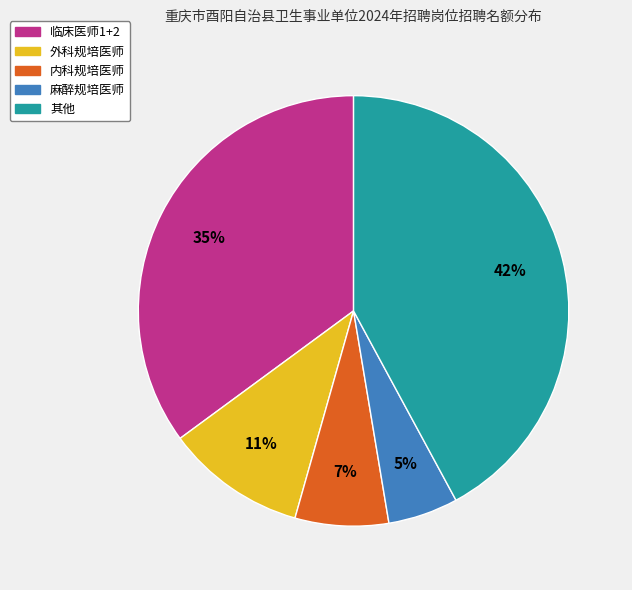

Is there a majority slice in this chart?

No